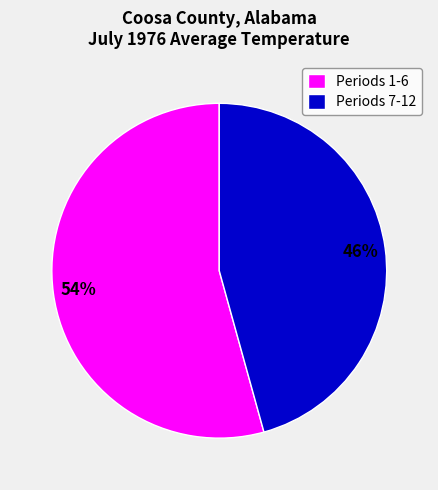

Between Periods 1-6 and Periods 7-12, which is larger?

Periods 1-6